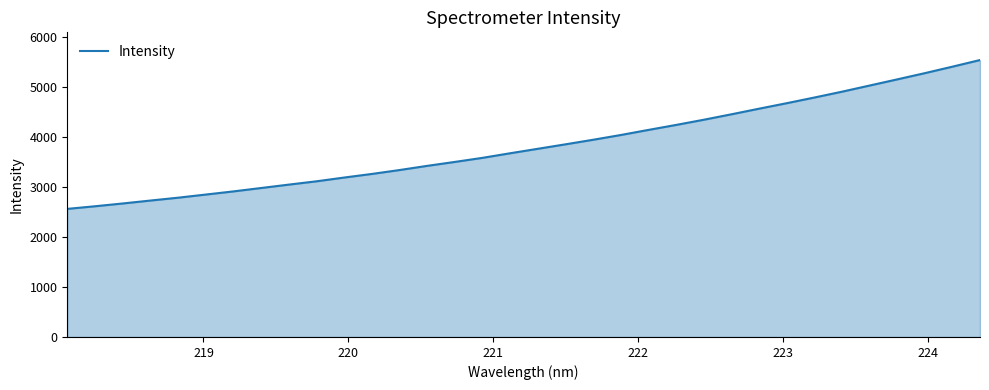

What is the greatest value displayed?

5544.7